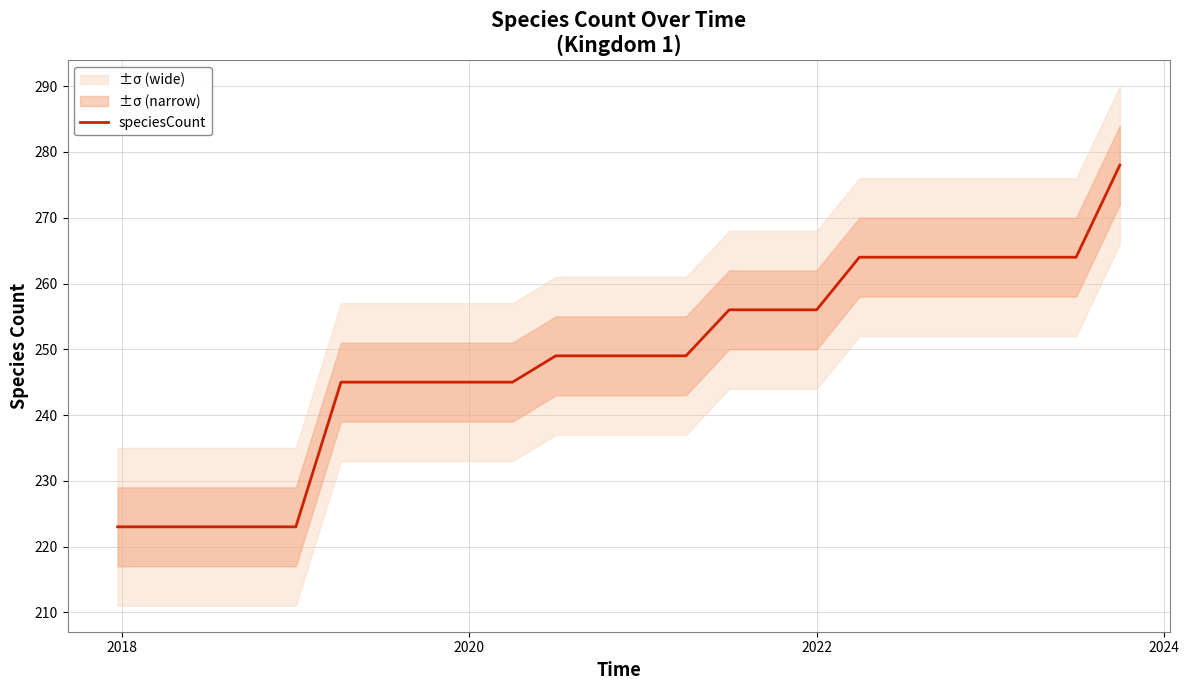

The speciesCount series shows 58 at 2020. True or false?

False